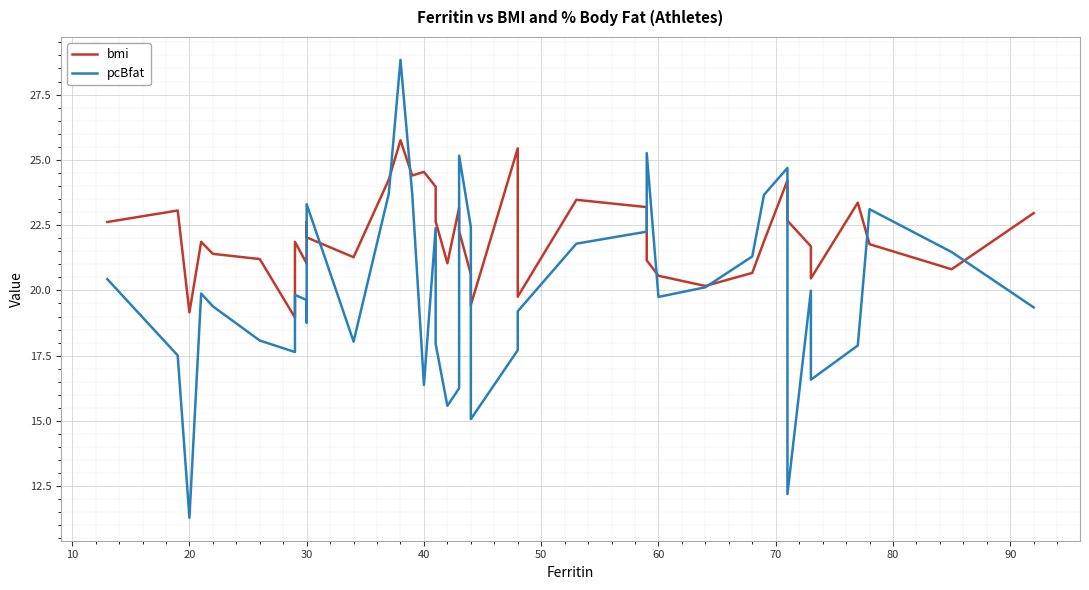

Reading right to left, what are all the values shown in this chart?

bmi: 23.0	20.8	21.8	23.4	20.5	21.7	22.7	24.2	21.9	20.7	20.2	20.6	21.1	23.2	23.5	19.8	25.4	19.4	20.6	22.3	23.2	21.0	22.6	24.0	24.5	24.4	25.8	24.2	21.3	22.0	22.6	21.0	21.9	19.0	21.2	21.4	21.9	19.2	23.1	22.6
pcBfat: 19.4	21.5	23.1	17.9	16.6	20.0	12.2	24.7	23.7	21.3	20.1	19.8	25.3	22.2	21.8	19.2	17.7	15.1	22.4	25.2	16.2	15.6	17.9	22.4	16.4	23.7	28.8	23.7	18.0	23.3	18.8	19.6	19.8	17.6	18.1	19.4	19.9	11.3	17.5	20.4